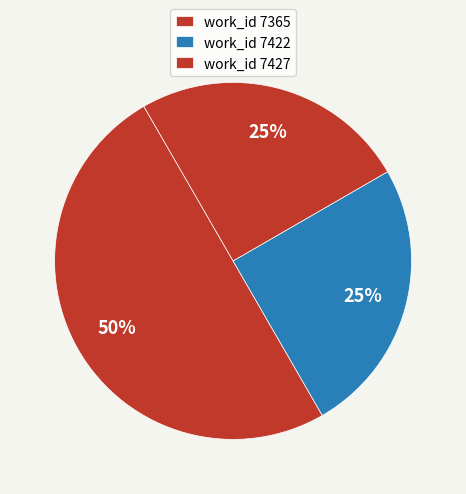

How many segments does this pie chart have?

3